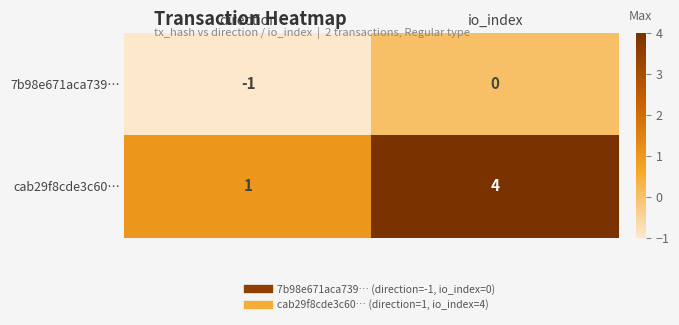

Reading left to right, list all the values displayed in this chart.

7b98e671aca739…: -1	0
cab29f8cde3c60…: 1	4